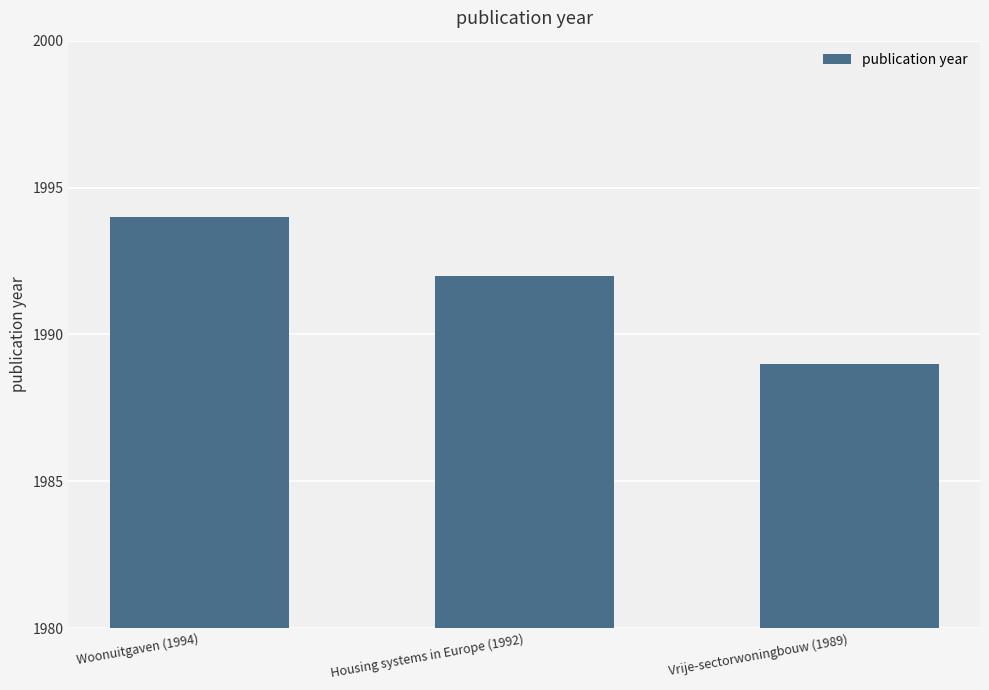

List the labels in order of value, largest first.

Woonuitgaven (1994), Housing systems in Europe (1992), Vrije-sectorwoningbouw (1989)